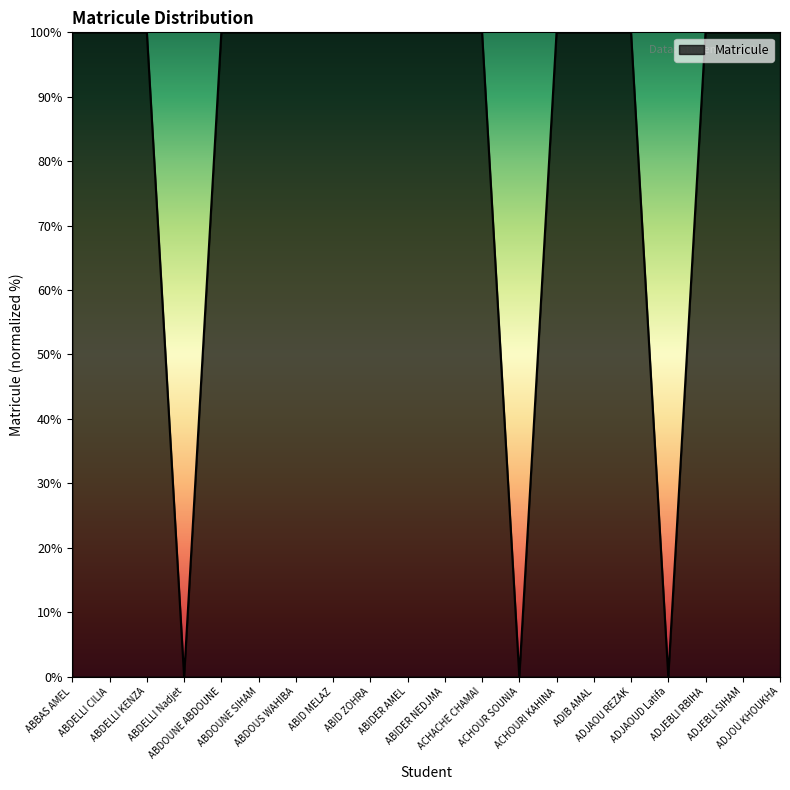

What is the maximum value shown in the chart?

100.0